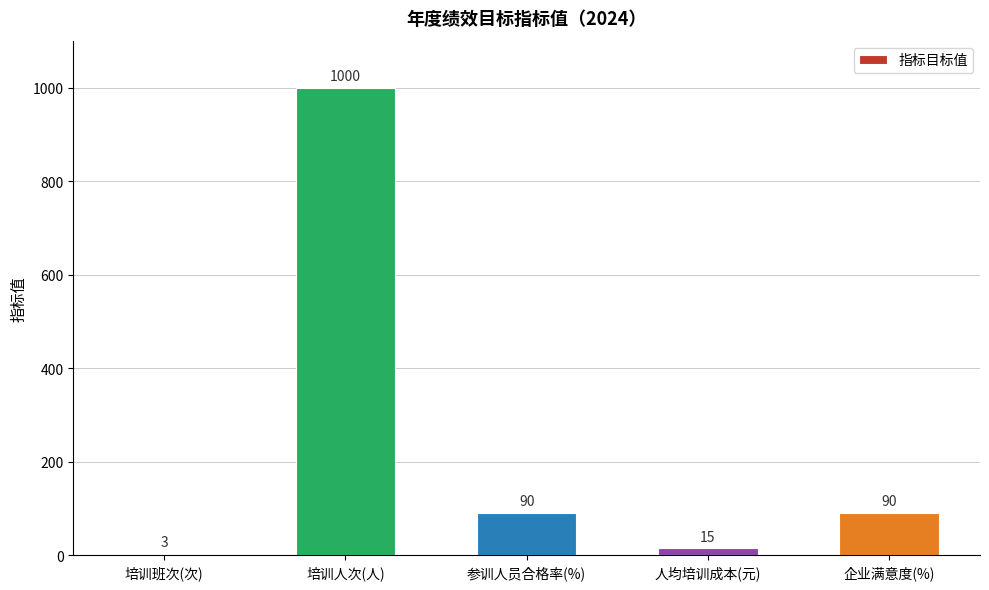

What is the average value?

240